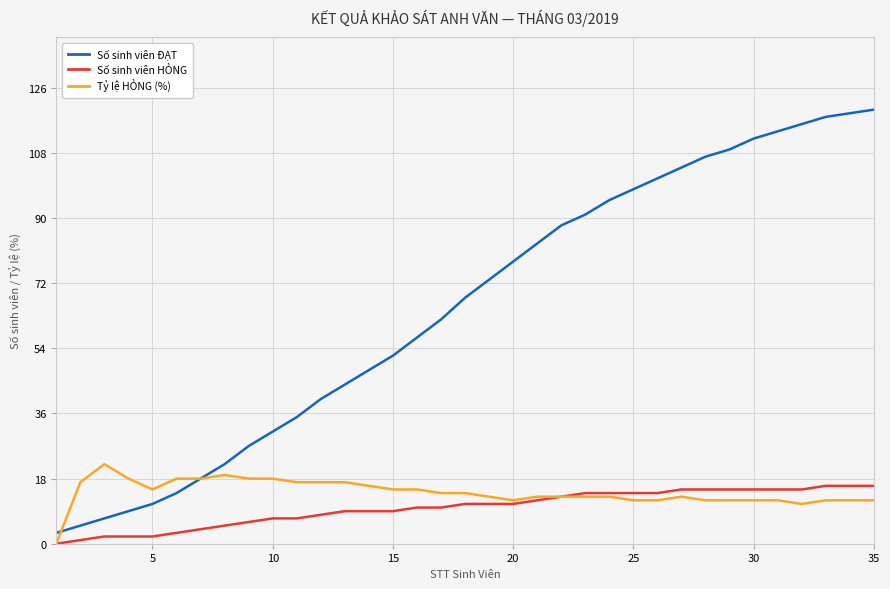

What is the difference between the second highest and minimum values in the Tỷ lệ HỎNG (%) series?

19